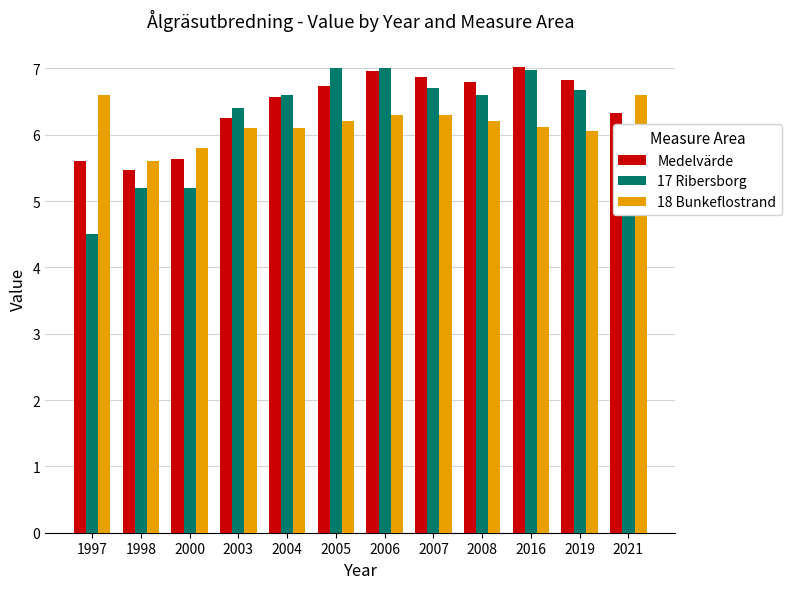

At which label does Medelvärde first exceed 6?

2003